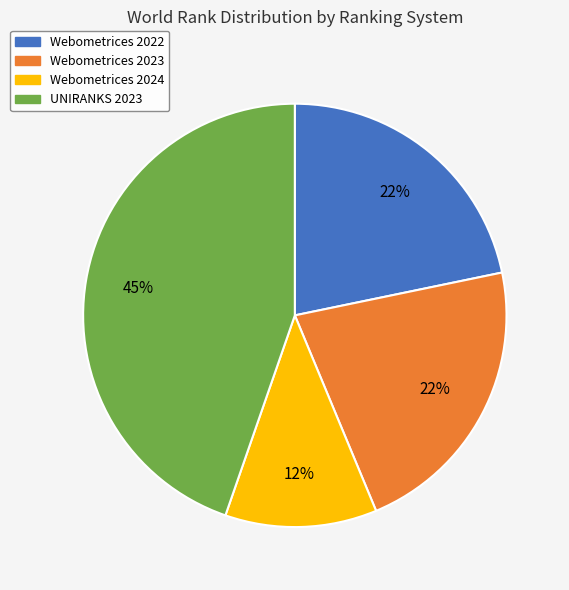

What is the smallest slice in the pie chart?

Webometrices 2024